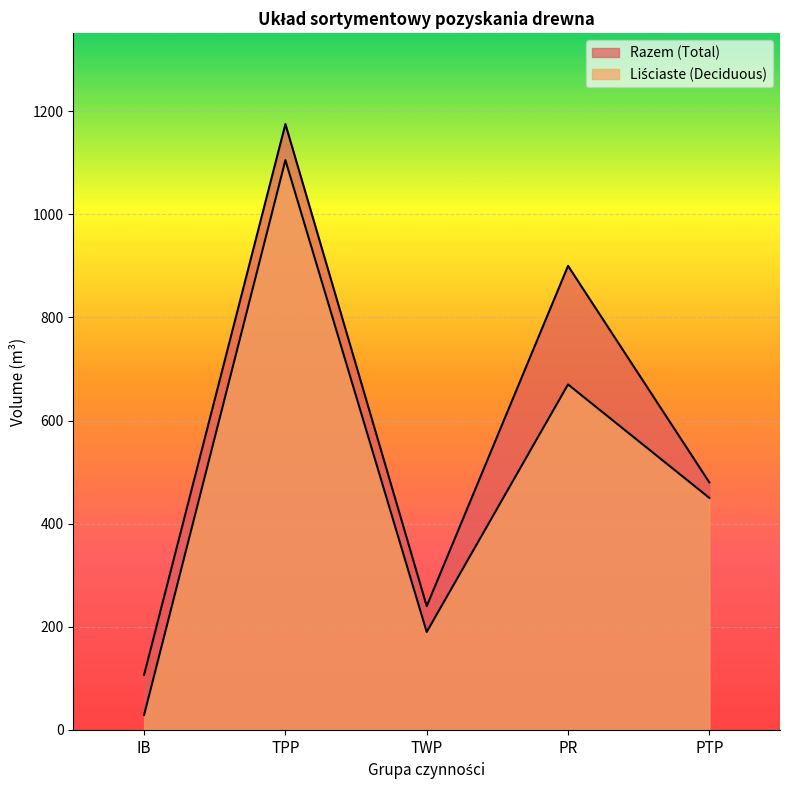

True or false: Liściaste (Deciduous) and Razem (Total) cross at least once.

False